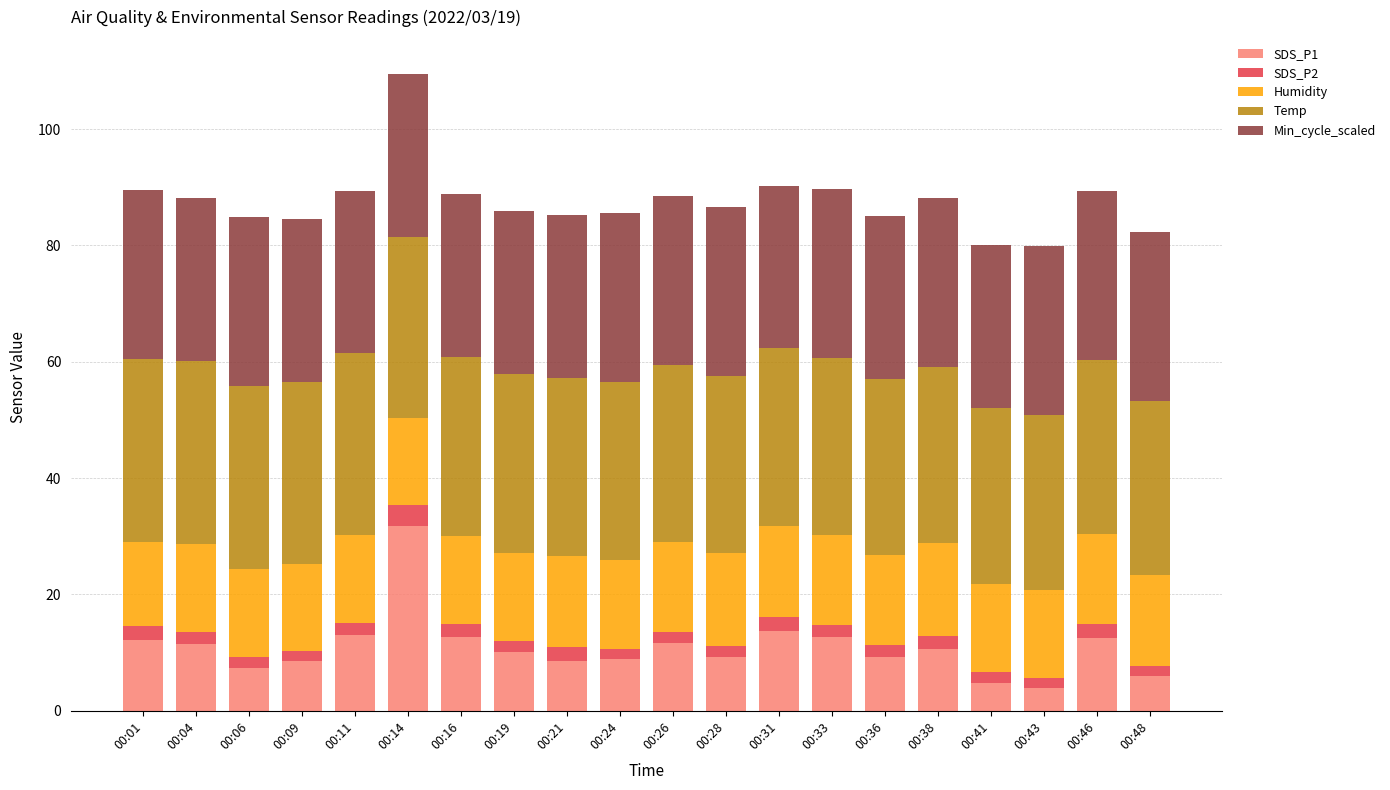

What is the difference between the second highest and second lowest values in the SDS_P1 series?

9.0